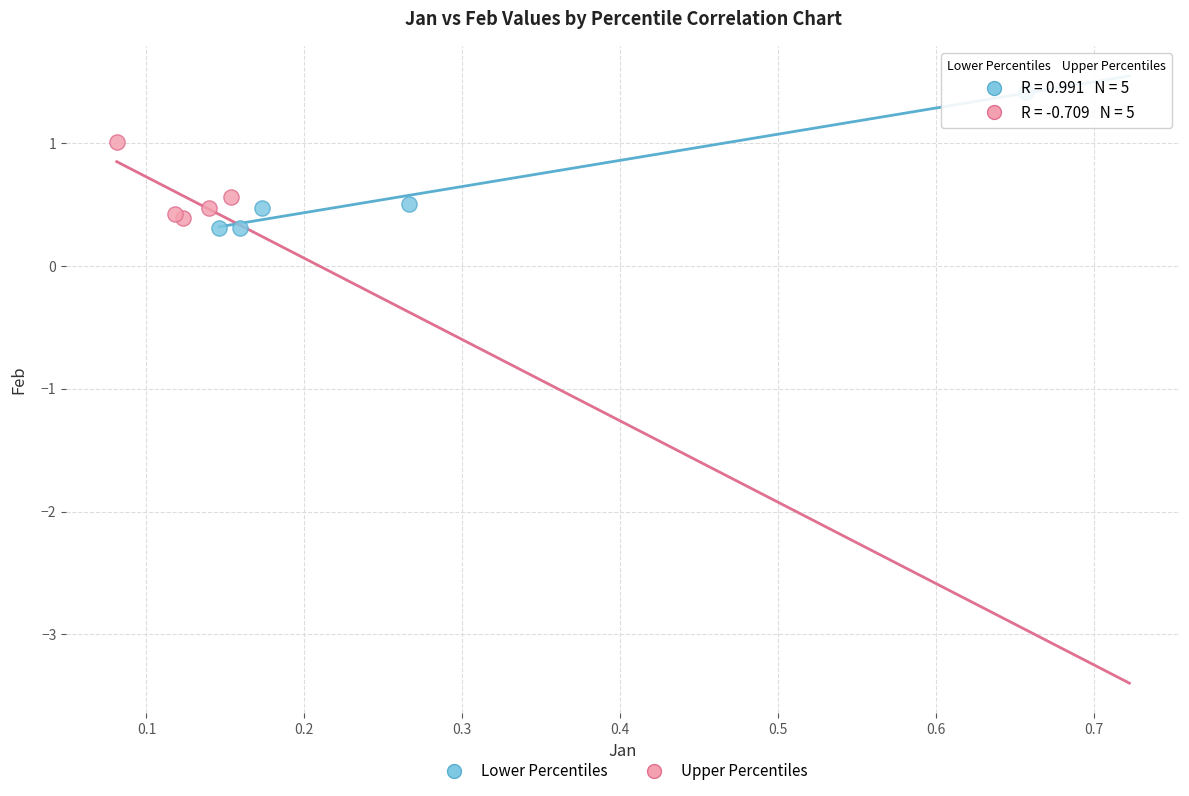

Which series contains the highest Y value?

Lower Percentiles